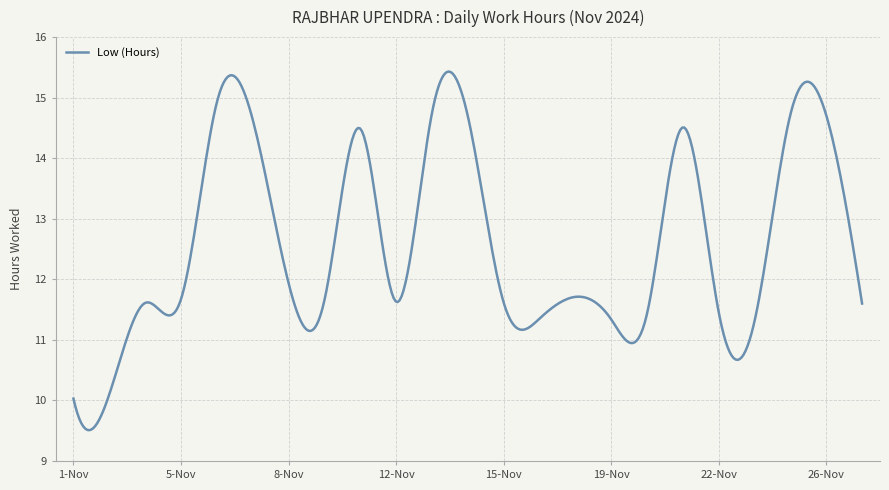

Does the chart display data point markers on the line(s)?

No